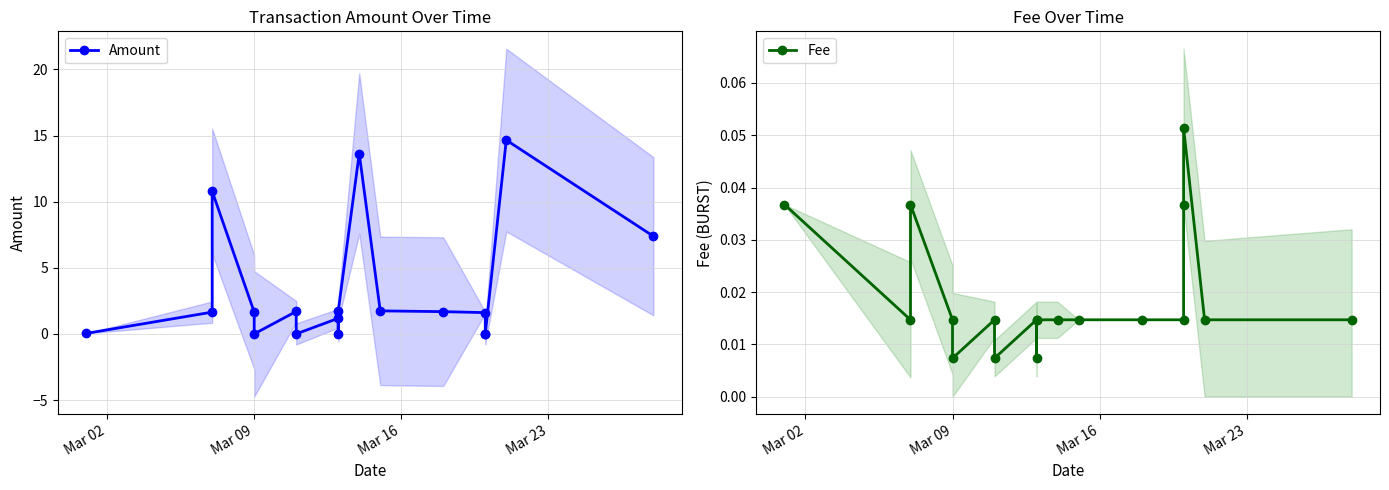

How many values in Amount are above zero?

13